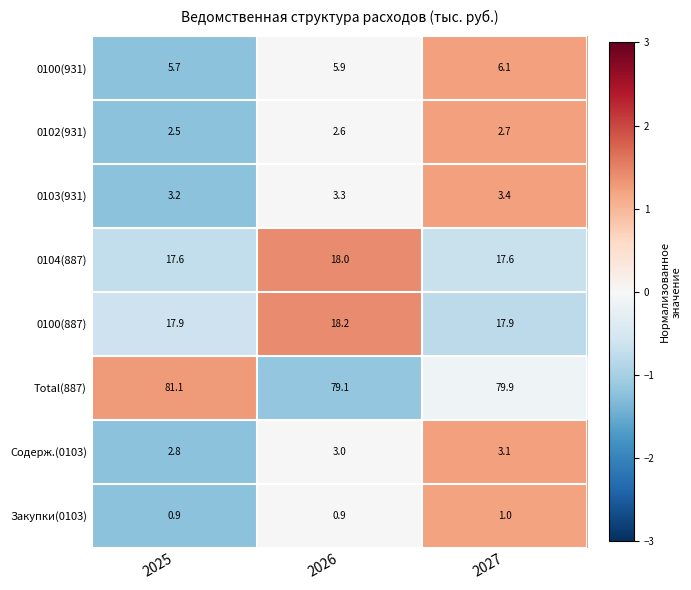

What is the smallest value displayed?

0.9